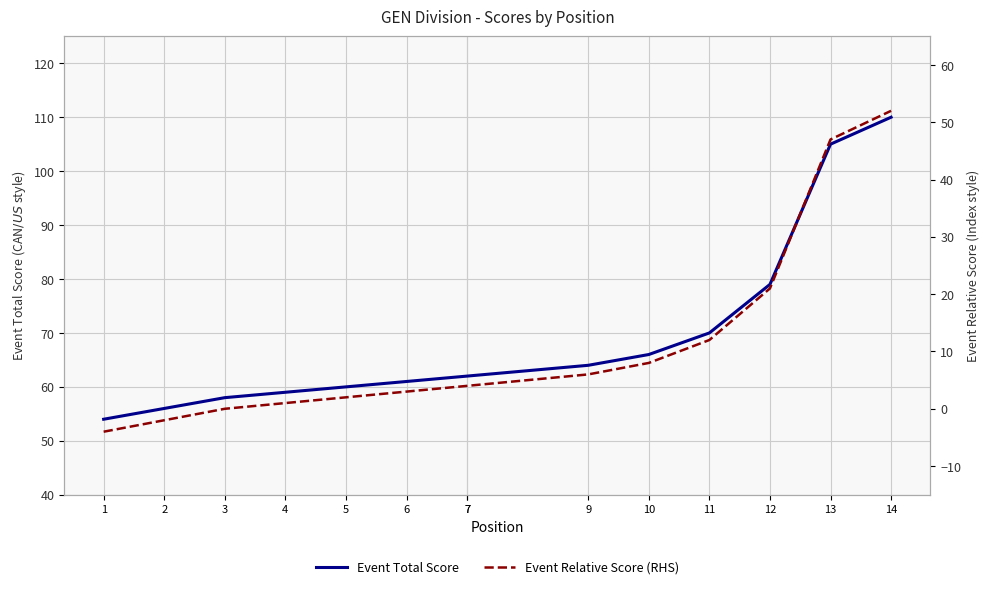

Rank the series by their average value, from lowest to highest.

Event Relative Score (RHS), Event Total Score